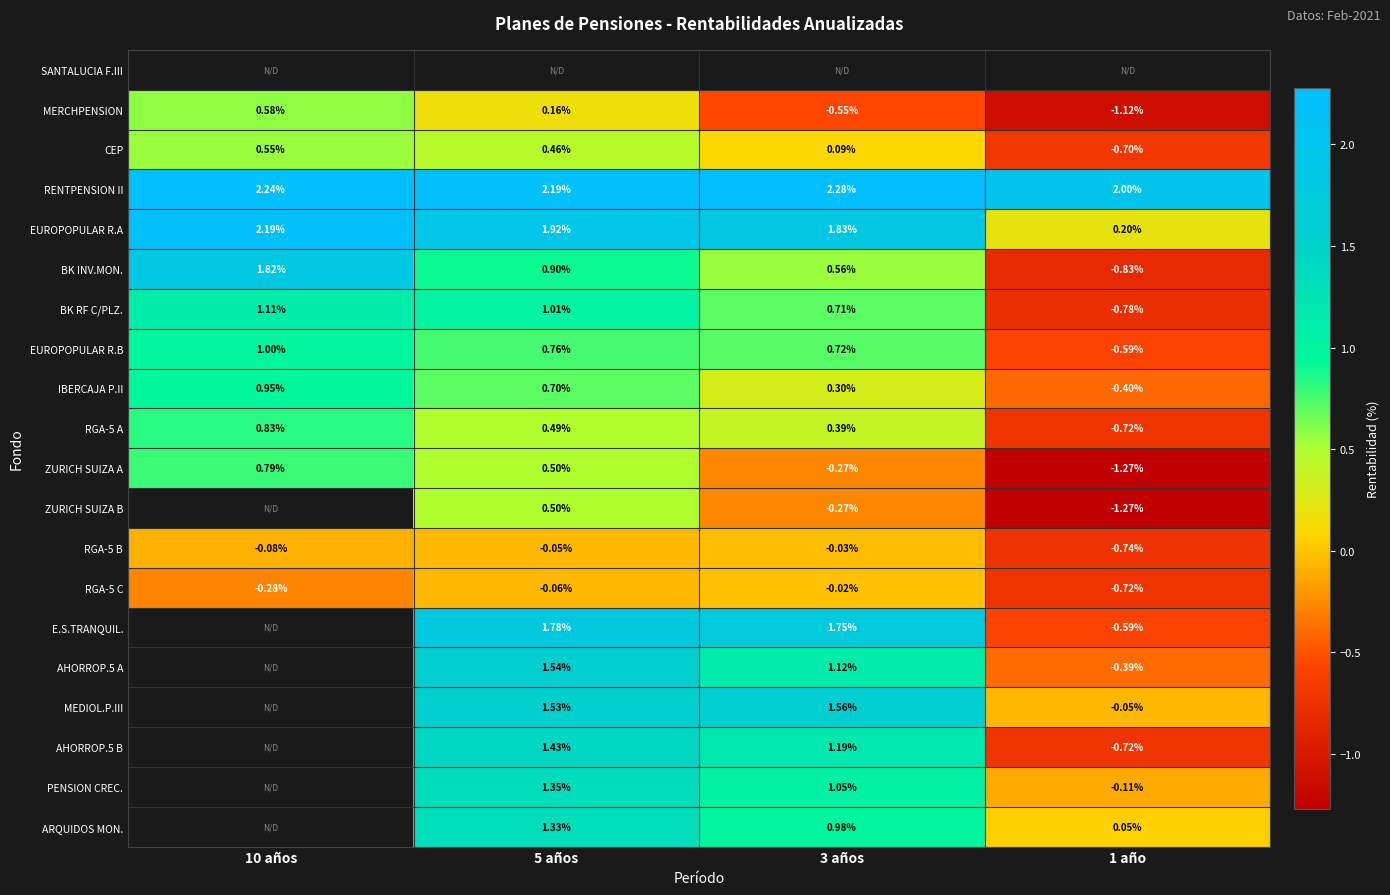

Which category has the highest value across all series?

3 años